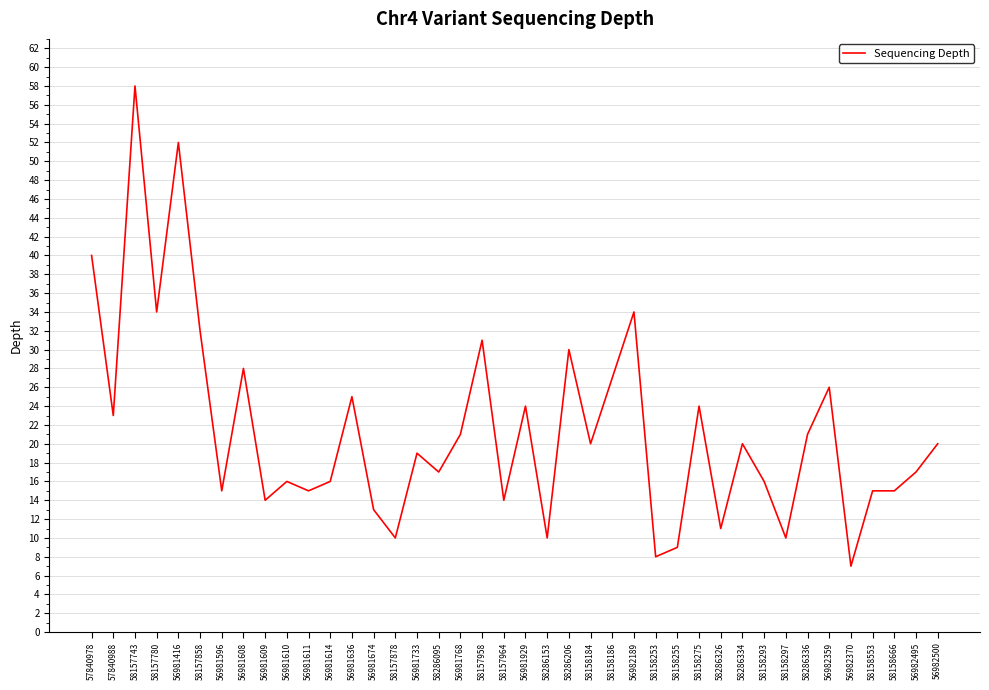

What position from the right is 56981610?

31